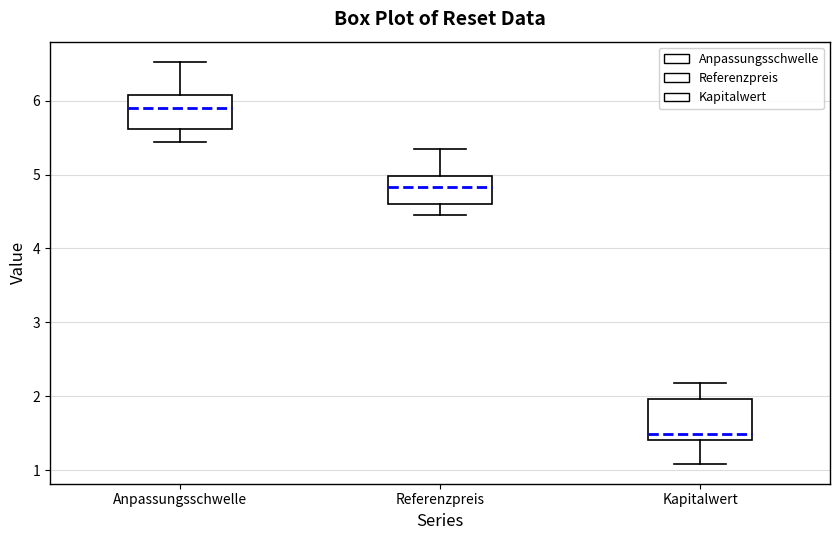

Which box's median line is the highest?

Anpassungsschwelle